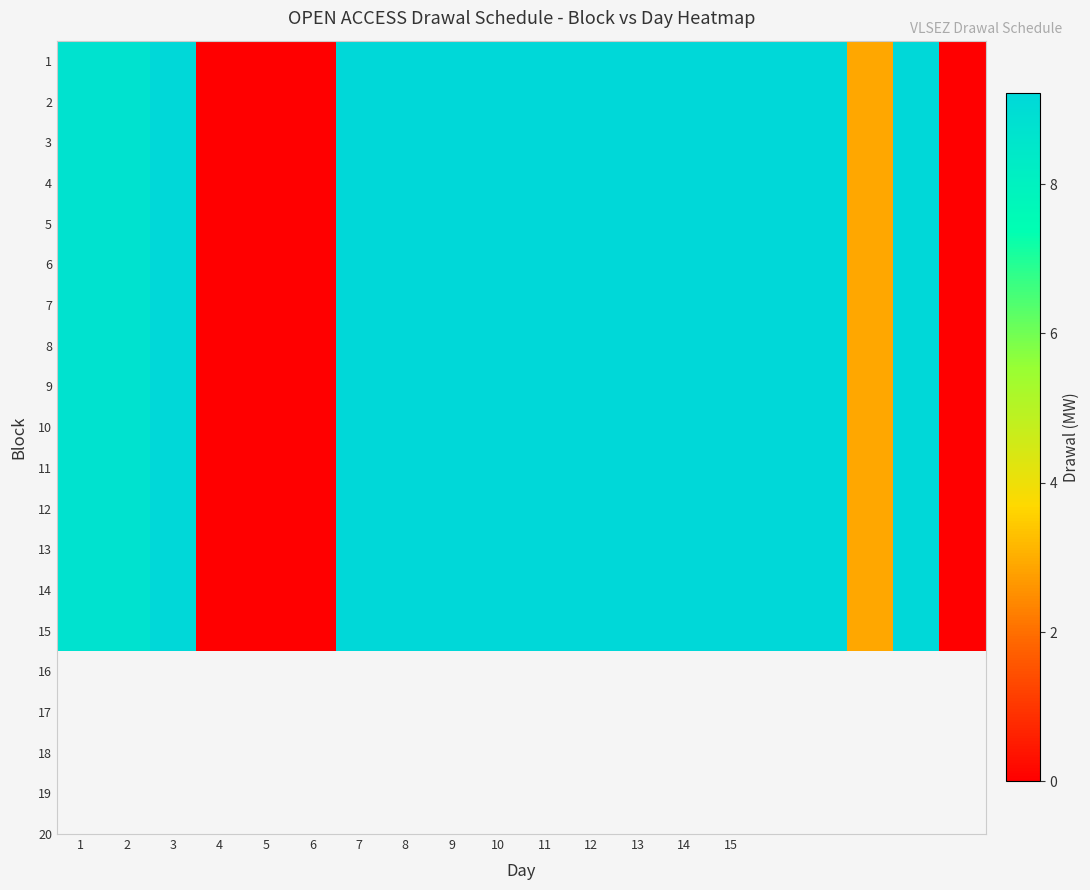

Which series has the largest range (max minus min)?

1